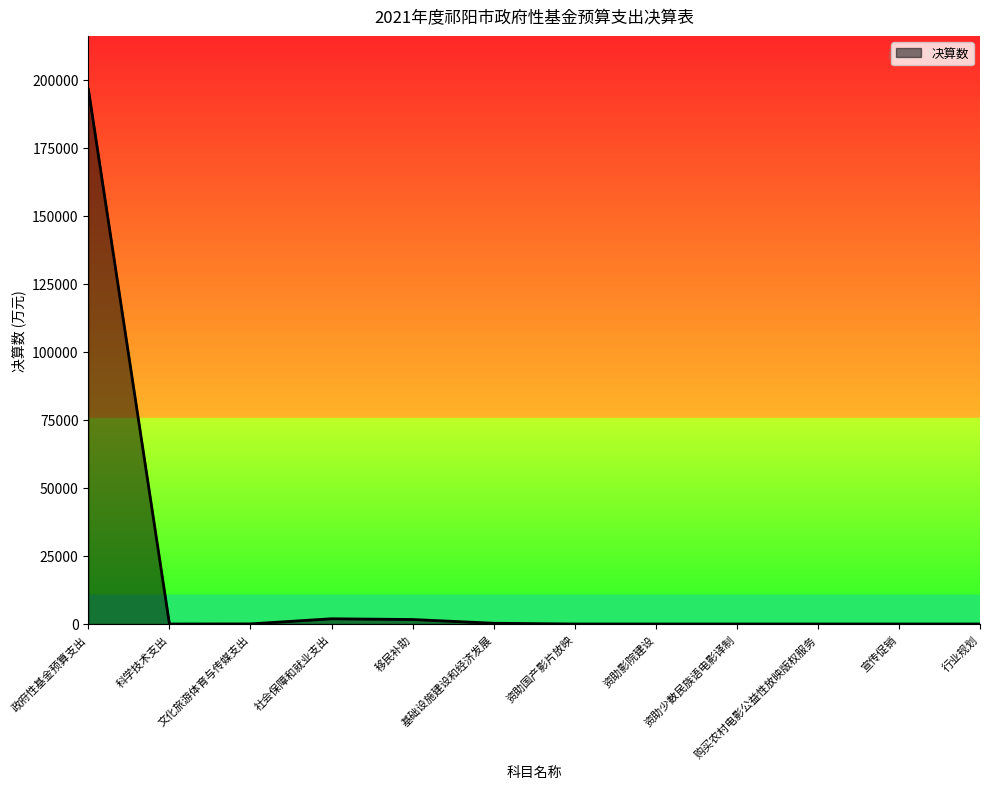

The value at 科学技术支出 is 0. True or false?

True